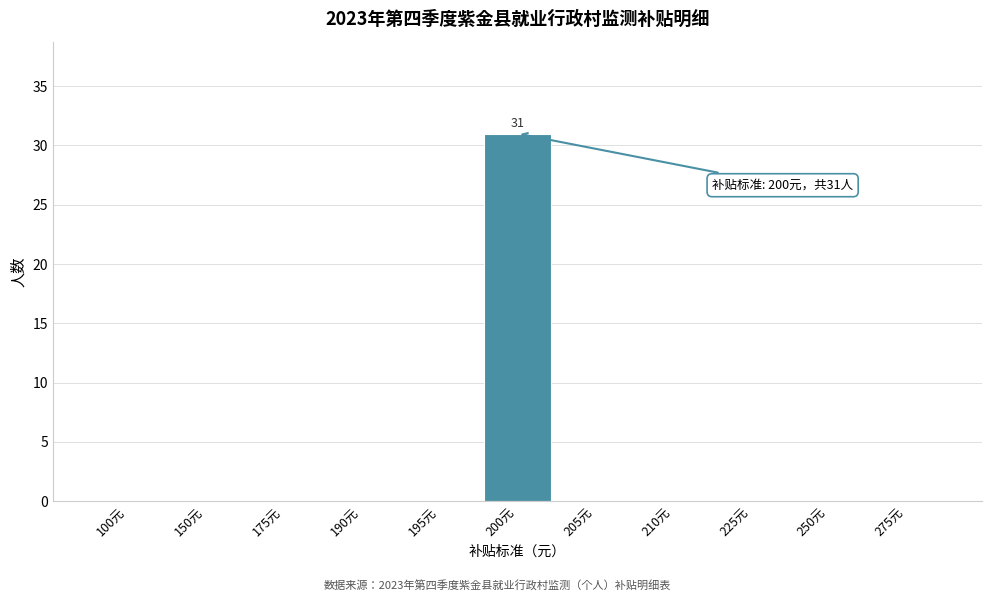

Reading left to right, what are all the values shown in this chart?

100元=0	150元=0	175元=0	190元=0	195元=0	200元=31	205元=0	210元=0	225元=0	250元=0	275元=0